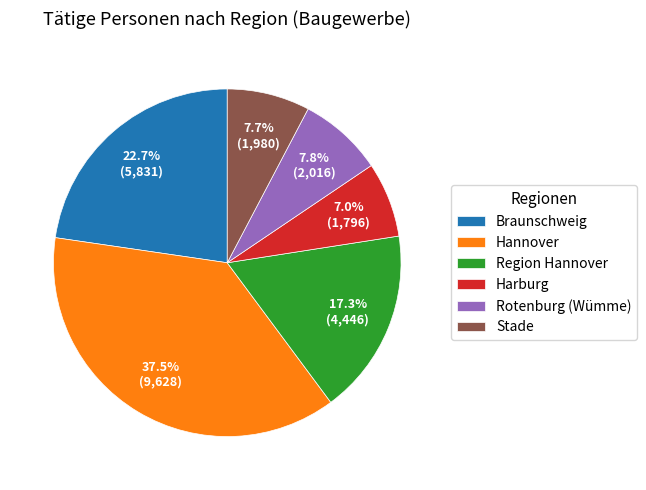

Approximately how many times larger is the value at Harburg compared to Rotenburg (Wümme)?

0.9